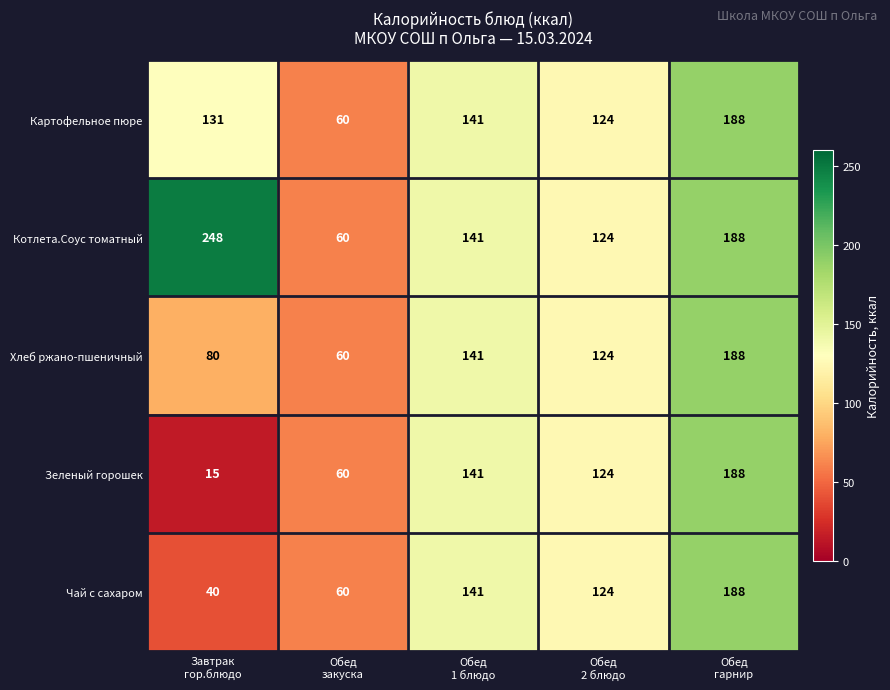

Which series has the largest total across all categories?

Котлета.Соус томатный